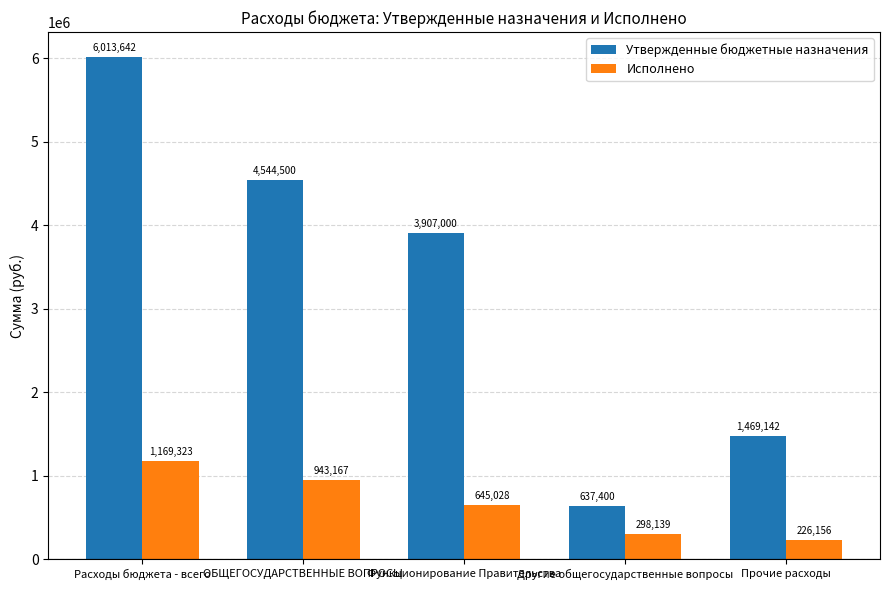

What is the maximum value shown in the chart?

6013641.9